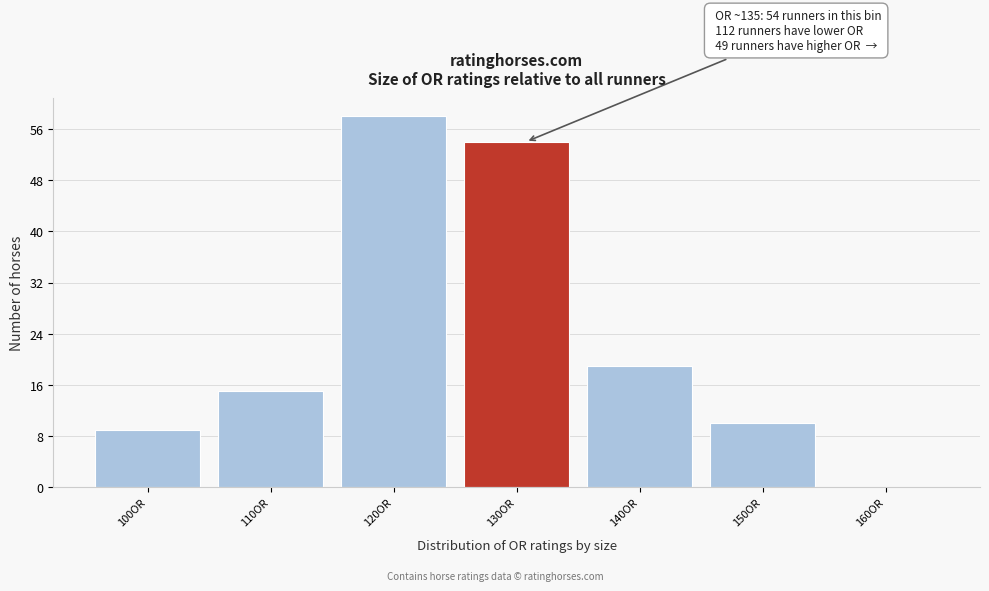

Reading right to left, extract all data points from this chart.

160OR=0	150OR=10	140OR=19	130OR=54	120OR=58	110OR=15	100OR=9